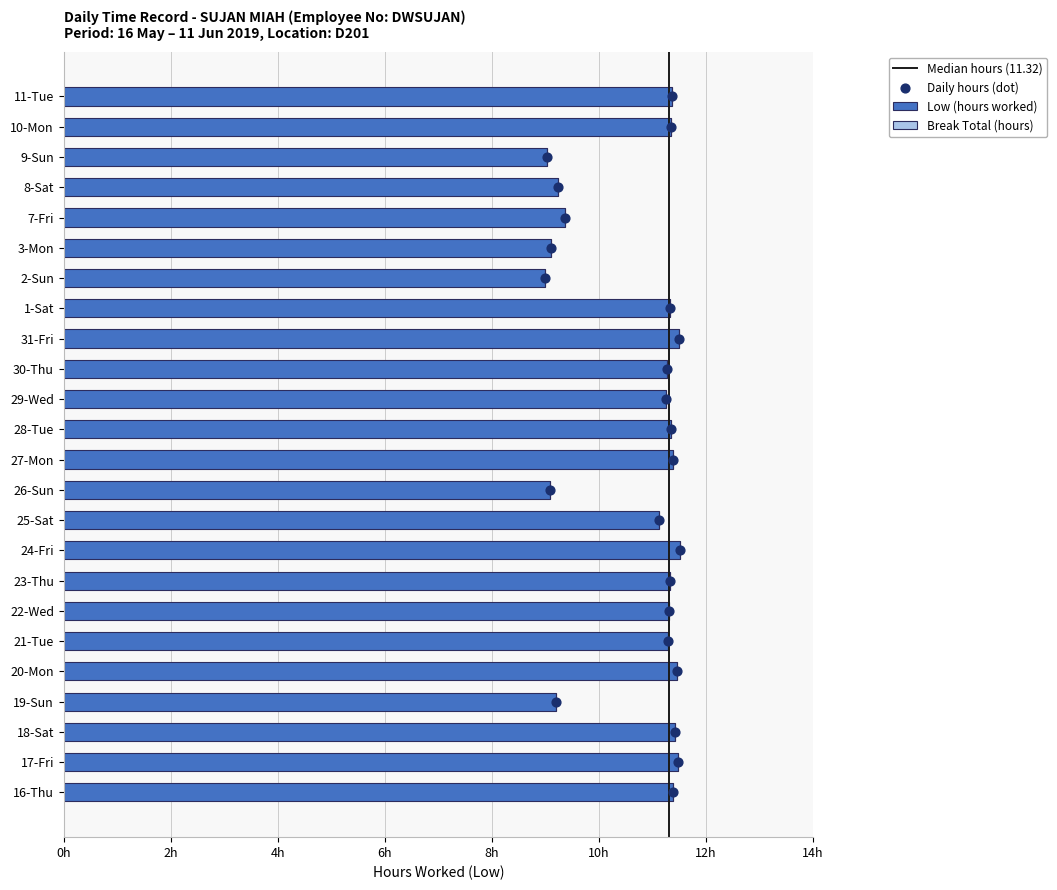

Which has a higher value, 19-Sun or 25-Sat?

25-Sat